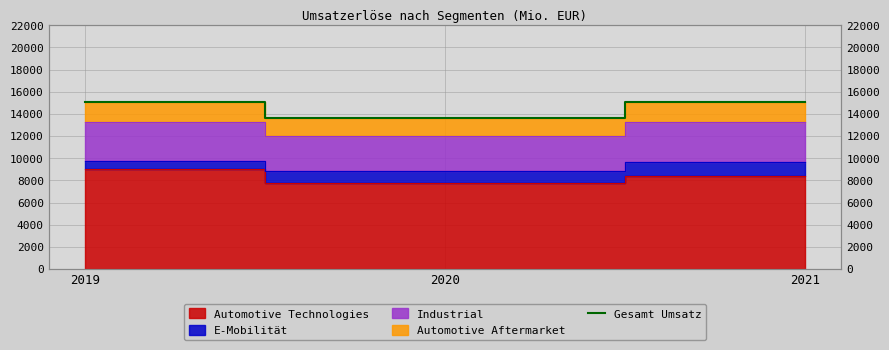

Is it true that the value at 2021 is 15097?

True